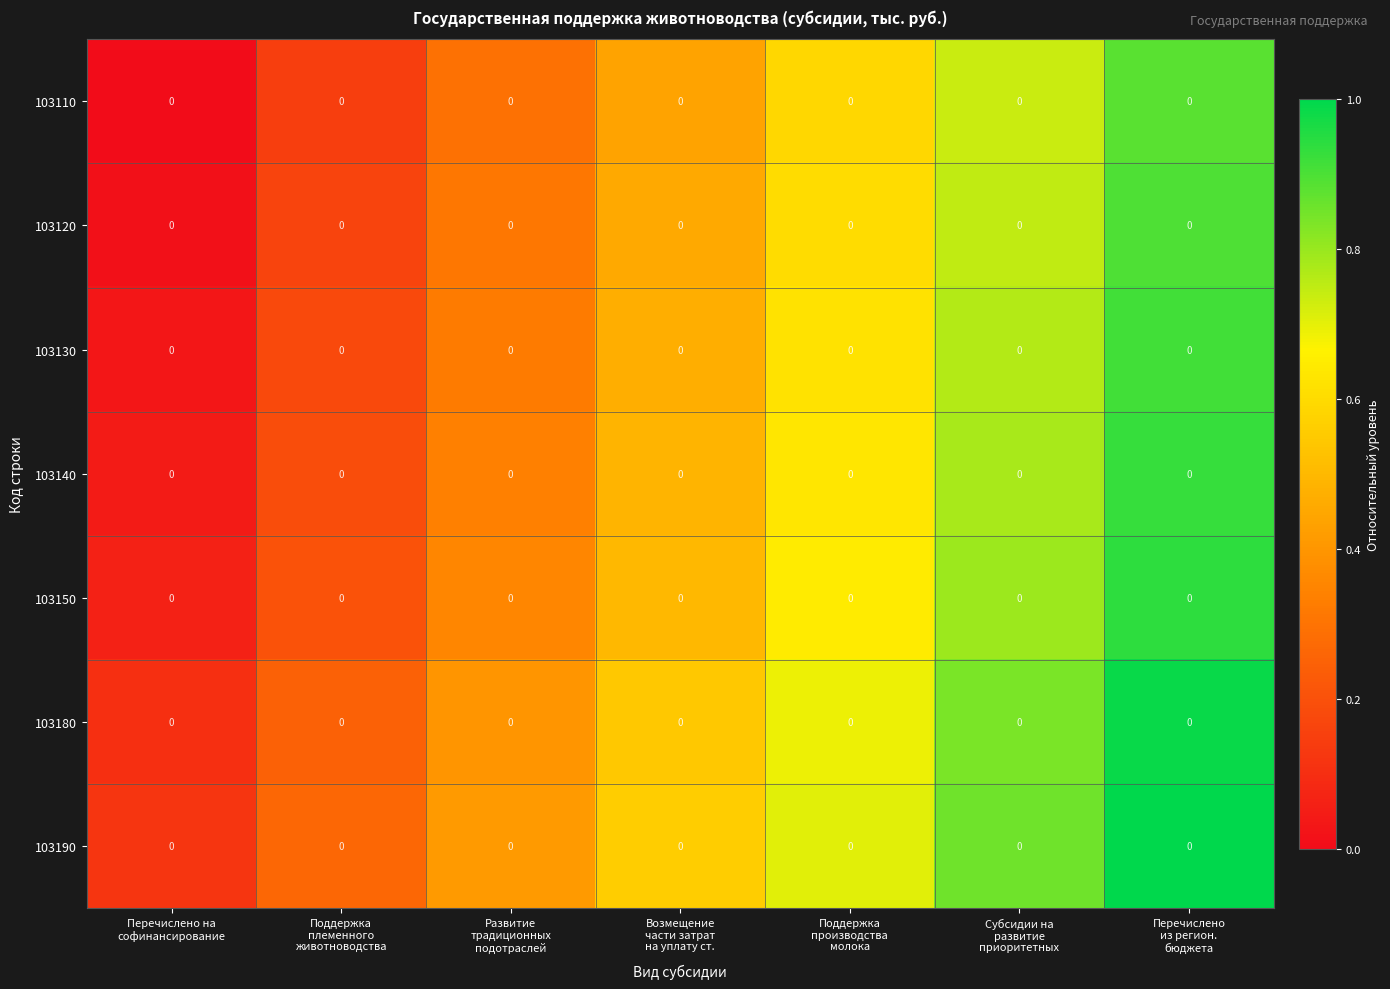

What is the difference between the maximum and second lowest values in the 103190 series?

0.7